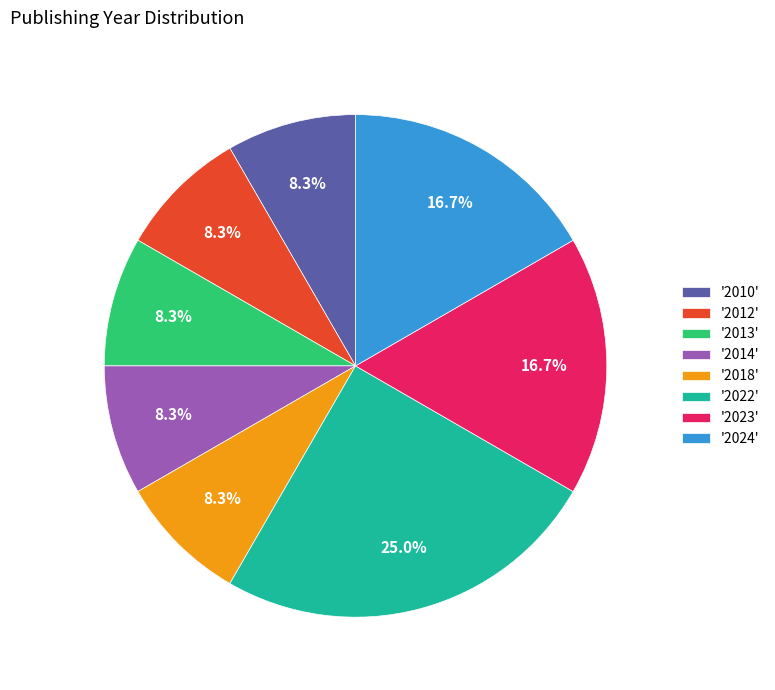

Between '2018' and '2024', which is larger?

'2024'